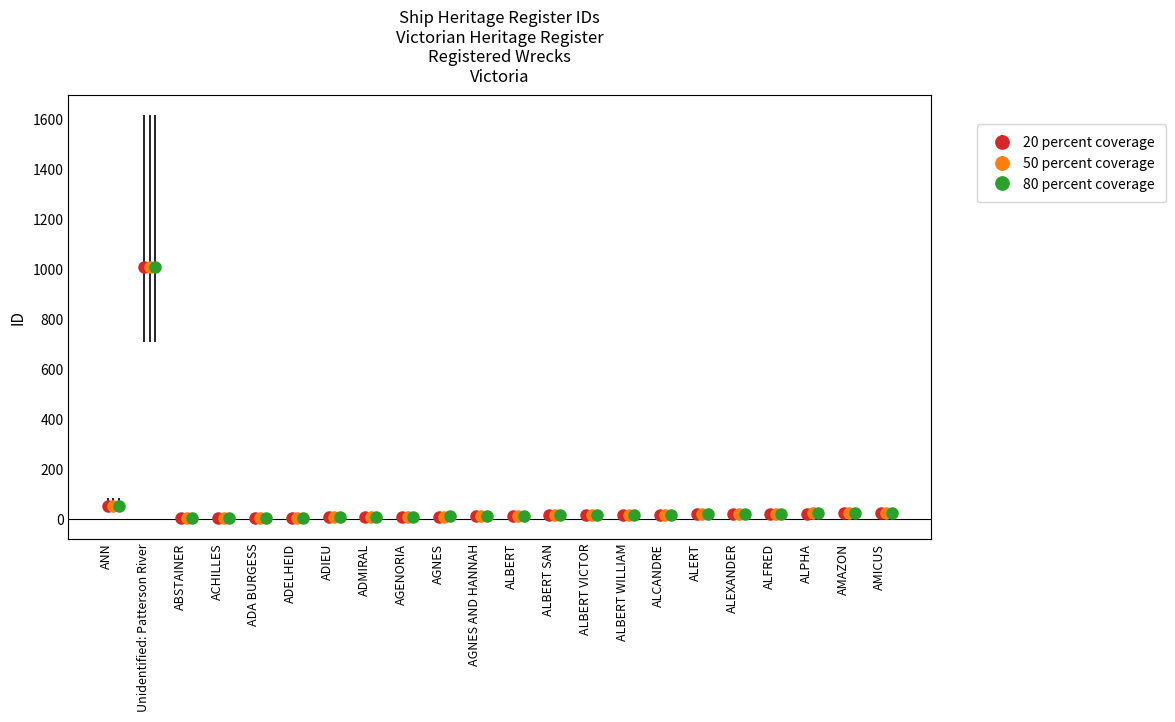

True or false: 50 percent coverage has a value of 5 at AGNES AND HANNAH.

False